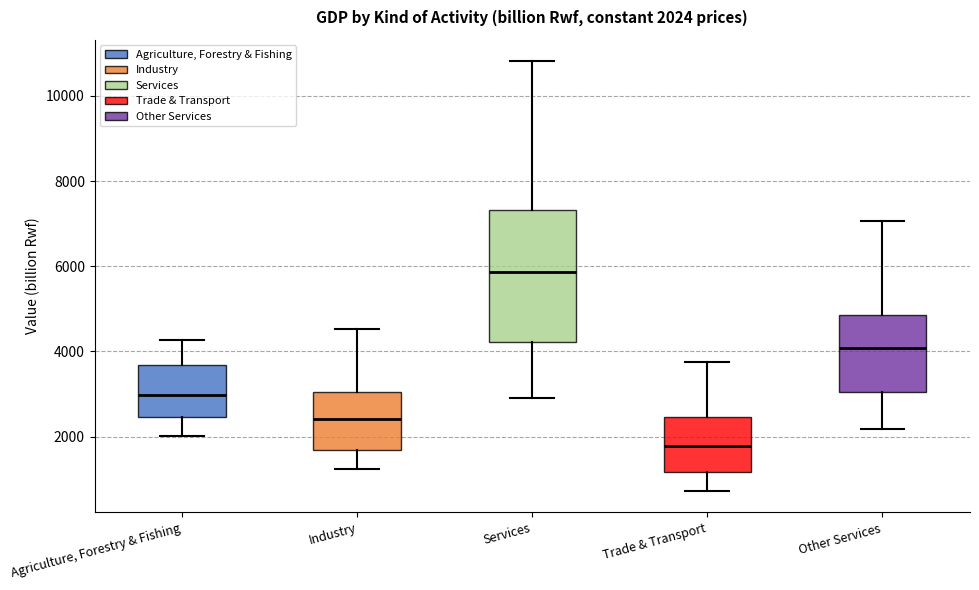

Comparing the boxes themselves (not the whiskers), which one is the tallest?

Services